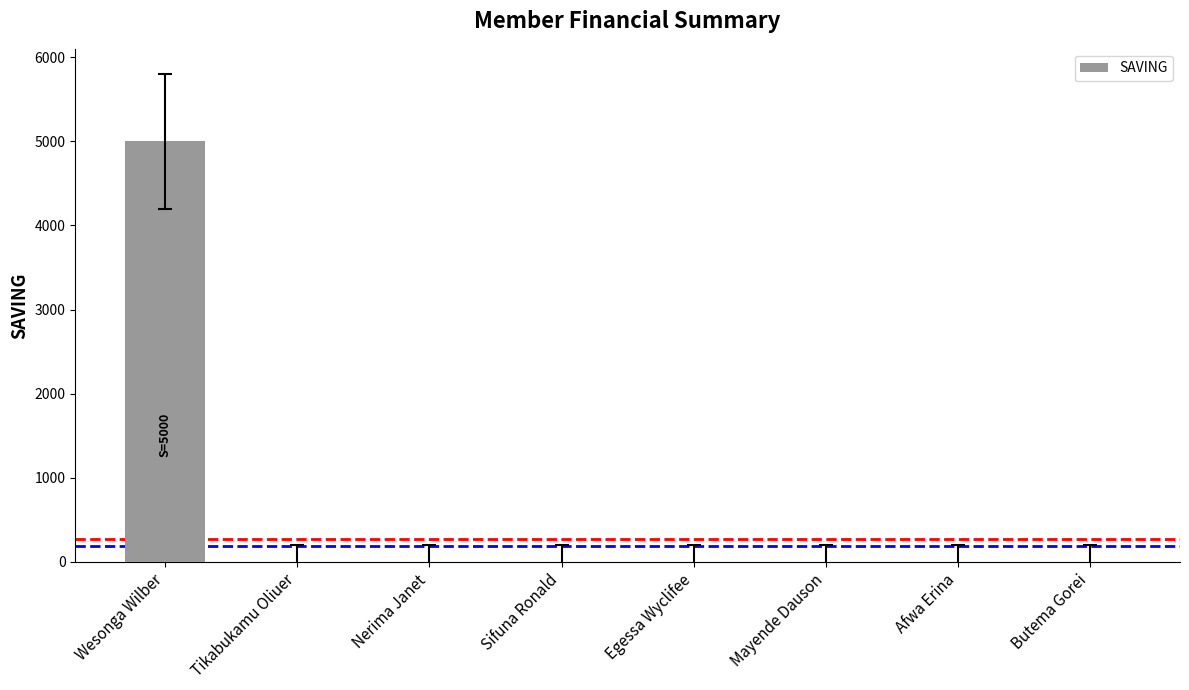

At which category does the chart reach its peak across all series?

Wesonga Wilber